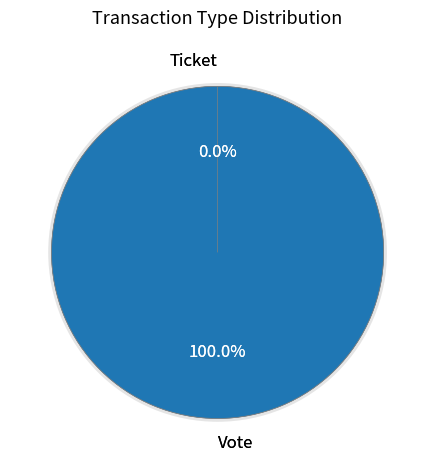

The Ticket slice represents 0% of the pie. True or false?

True